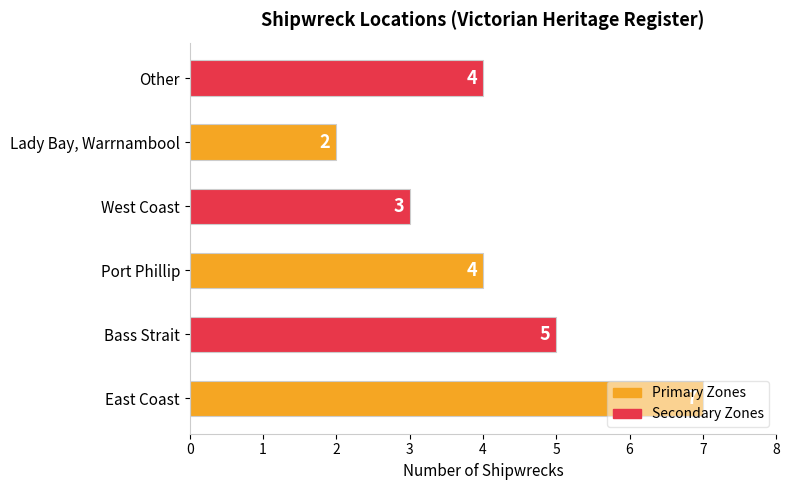

What is the difference between the maximum and minimum values?

5